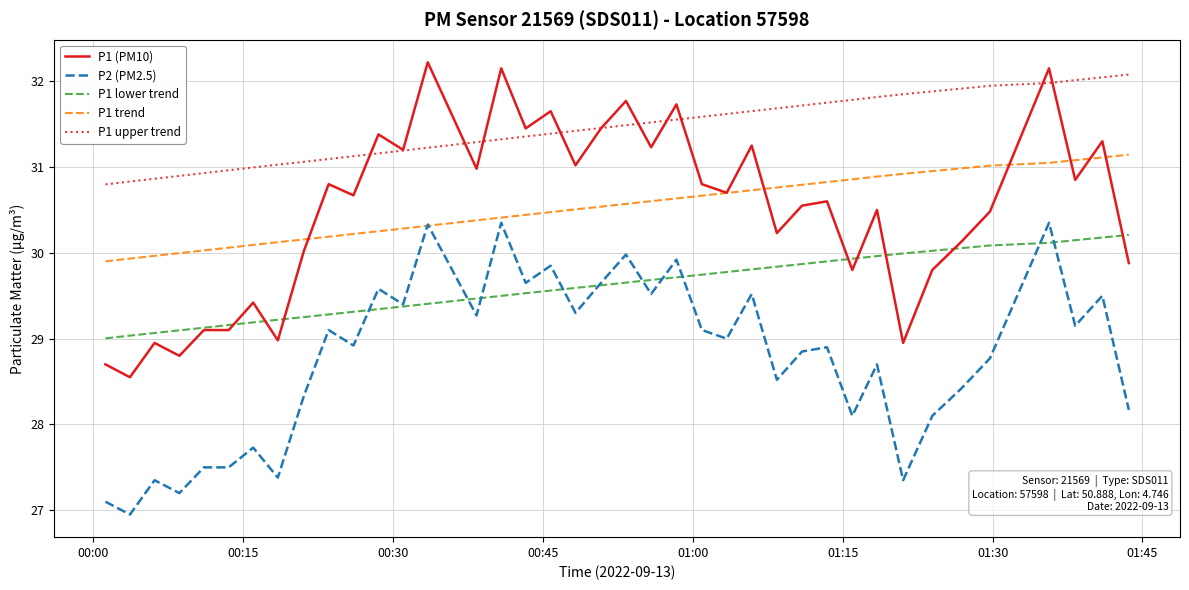

True or false: P2 (PM2.5) and P1 upper trend cross at least once.

False